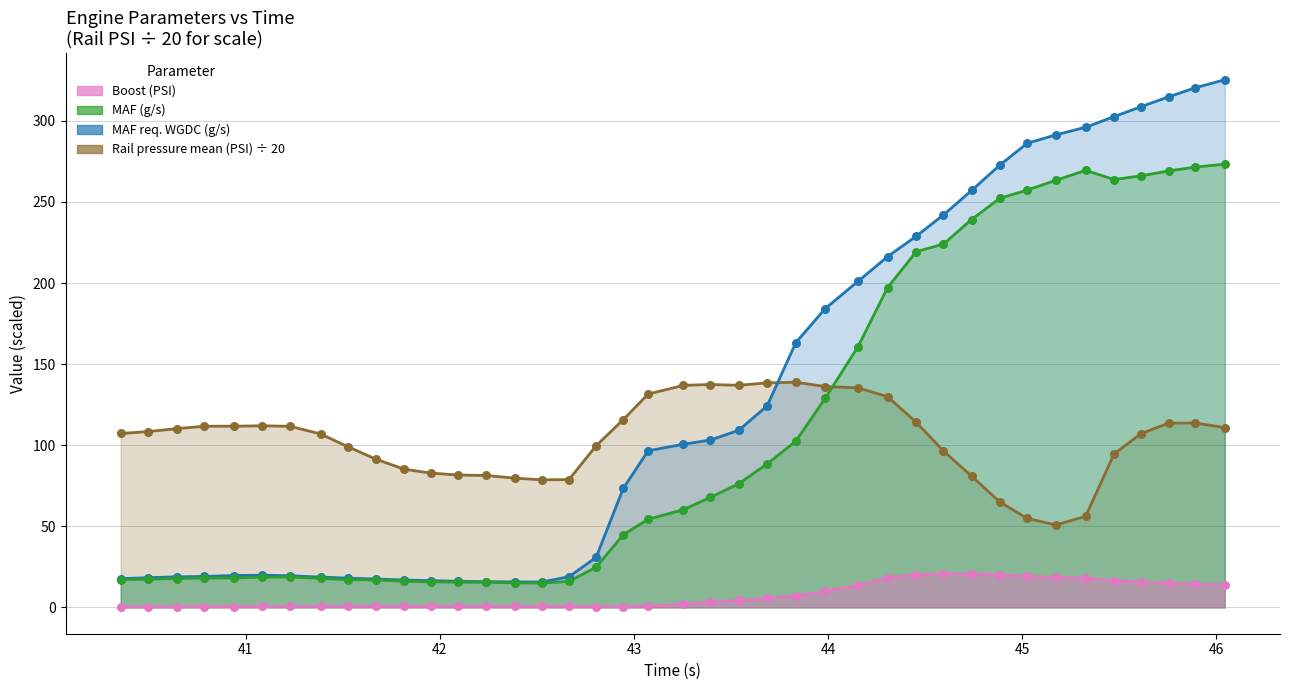

Is the value of Boost (PSI) at 43.686 greater than the value of MAF (g/s) at 41.526?

No